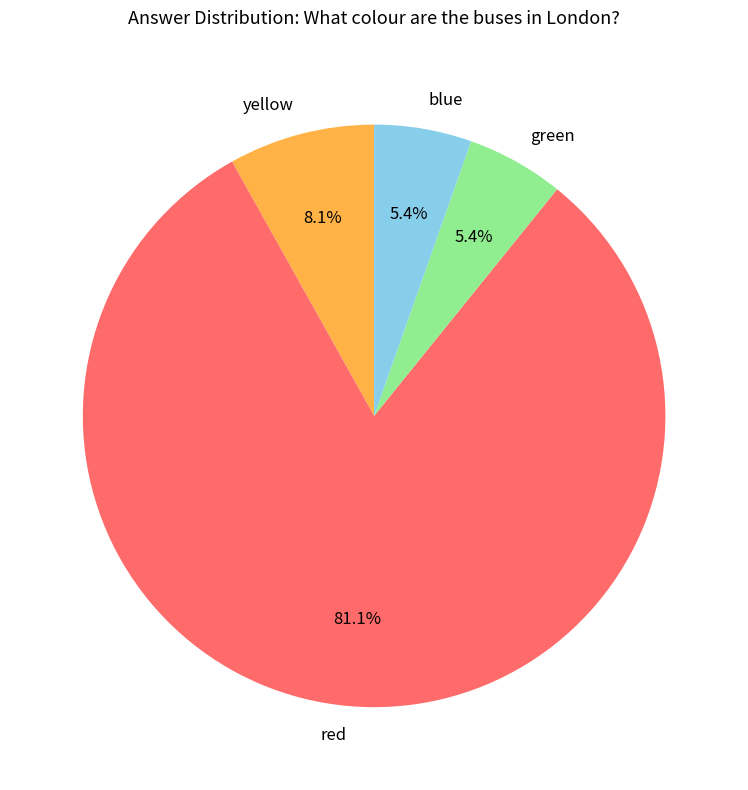

What is the ratio of the value at yellow to the value at blue?

1.5